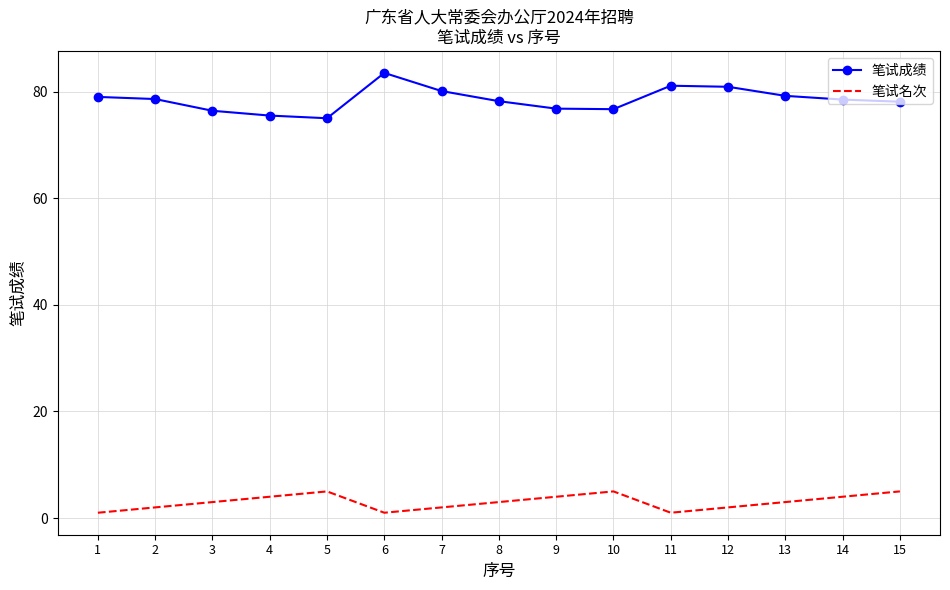

What is the maximum value for 笔试成绩?

83.5